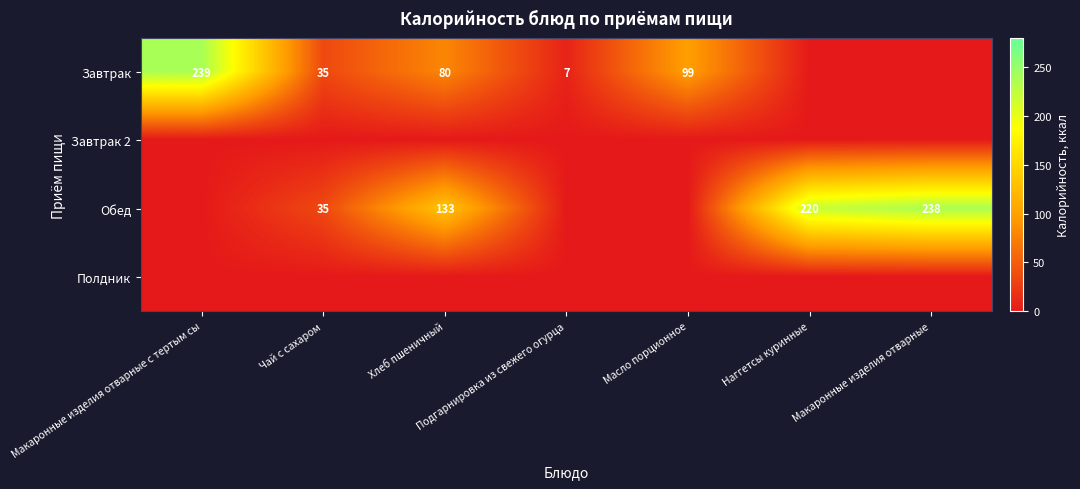

The value of Завтрак at Хлеб пшеничный is 34.1. True or false?

False